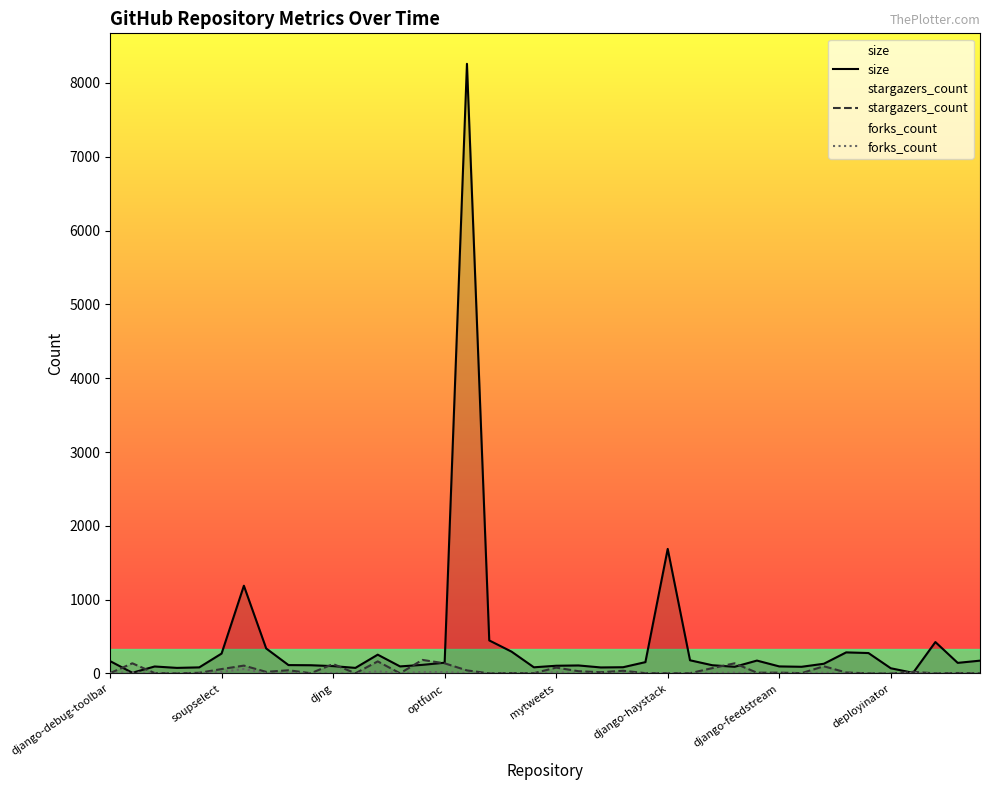

How many values in the stargazers_count series are below 12?

20